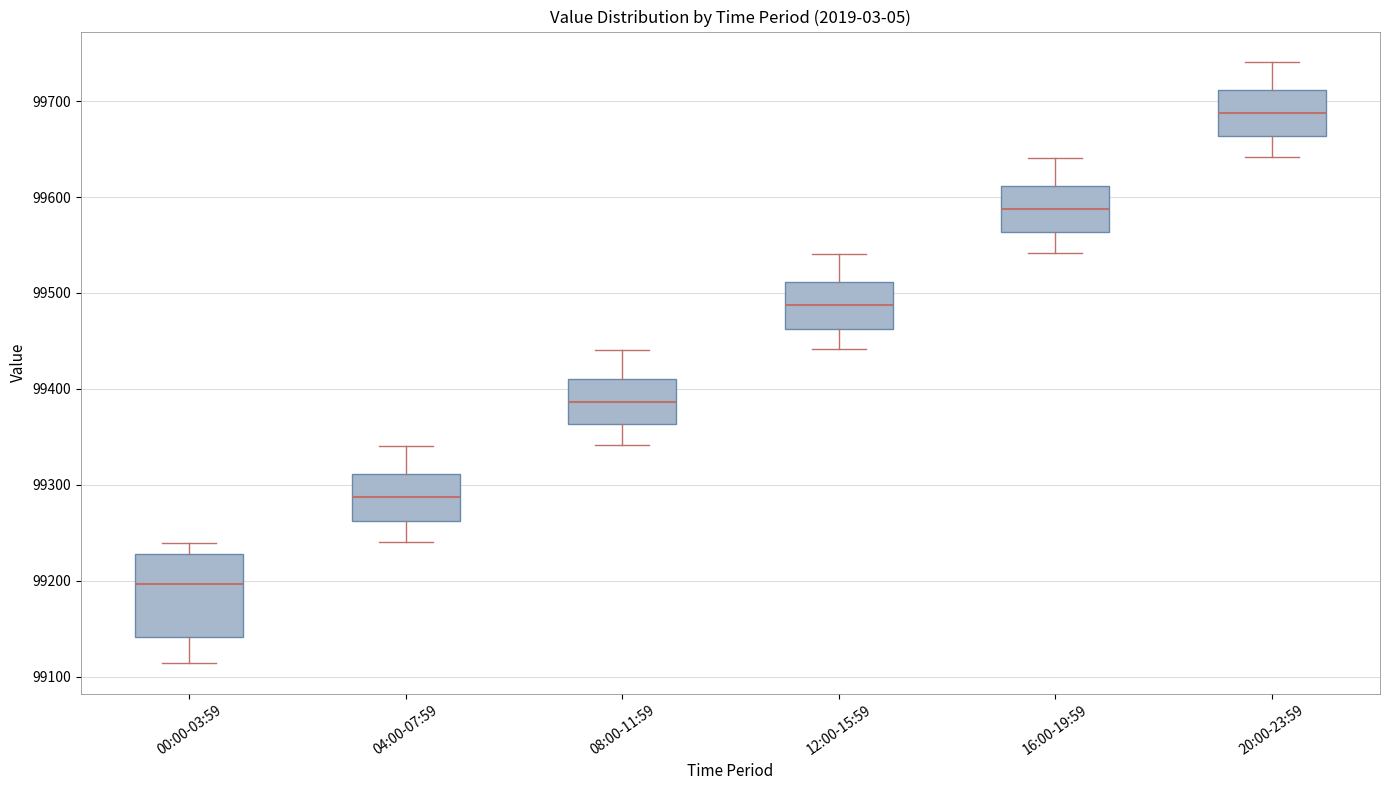

Reading left to right, read every box against the y-axis: the position of its median line, the range the box covers, and the ends of its whiskers. The values are not printed on the chart, so give them approximately, as read against the axis.

00:00-03:59: median 99200, box 99140 to 99230, whiskers 99110 to 99240
04:00-07:59: median 99290, box 99260 to 99310, whiskers 99240 to 99340
08:00-11:59: median 99390, box 99360 to 99410, whiskers 99340 to 99440
12:00-15:59: median 99490, box 99460 to 99510, whiskers 99440 to 99540
16:00-19:59: median 99590, box 99560 to 99610, whiskers 99540 to 99640
20:00-23:59: median 99690, box 99660 to 99710, whiskers 99640 to 99740